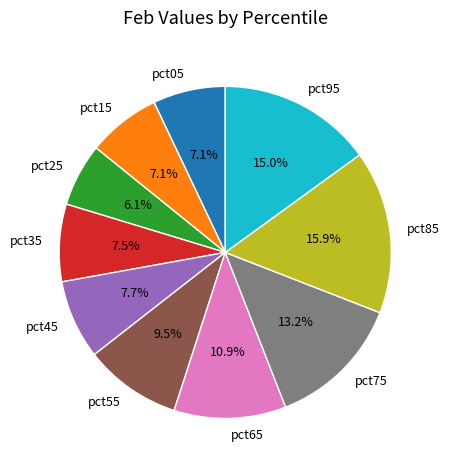

To the nearest percent, what portion does pct45 represent?

8%